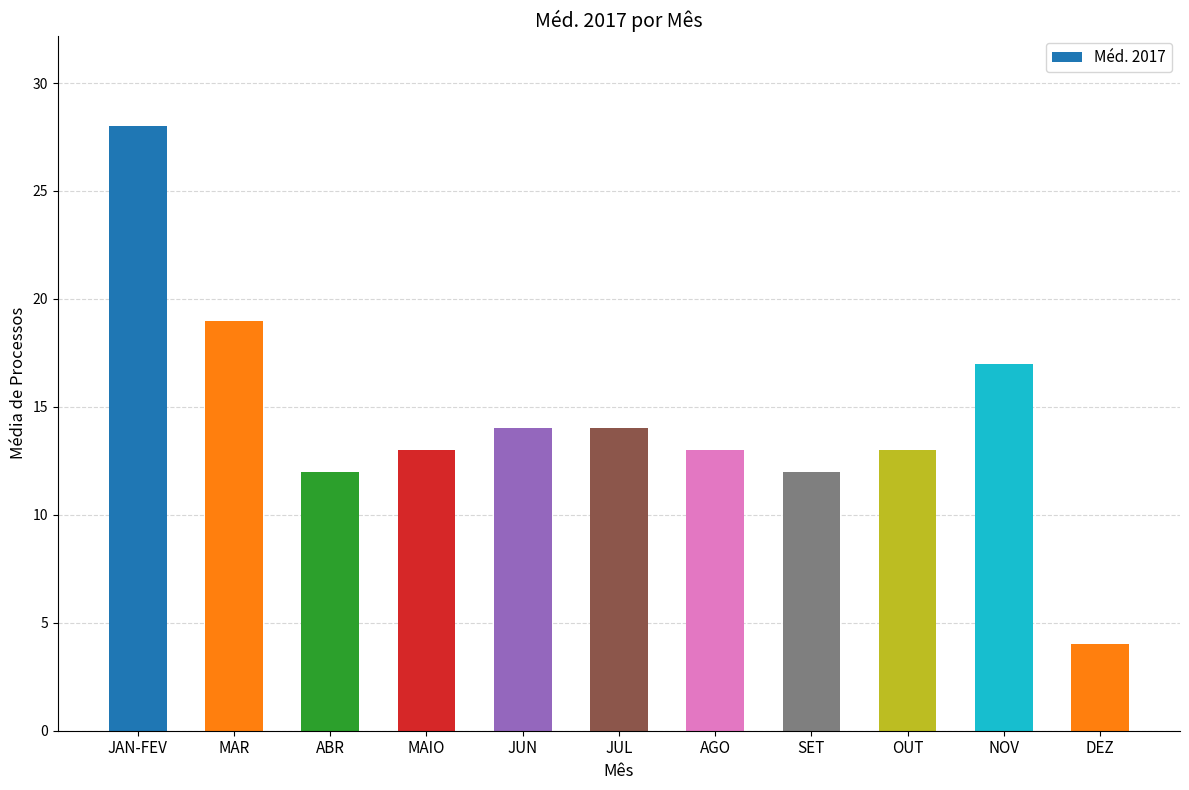

The chart shows a value of 13 at AGO. True or false?

True